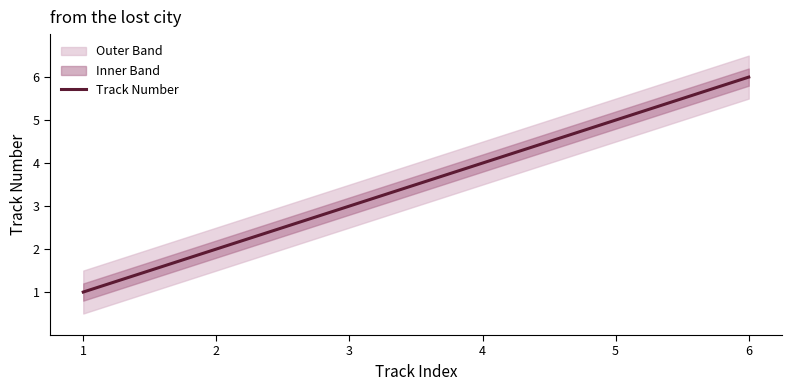

The value at 2 is 3. True or false?

False